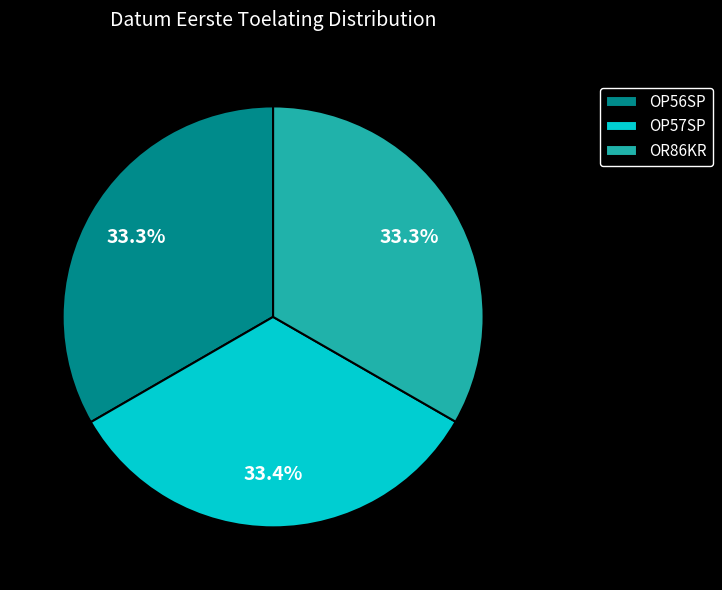

Approximately how many times larger is the value at OP57SP compared to OR86KR?

1.0